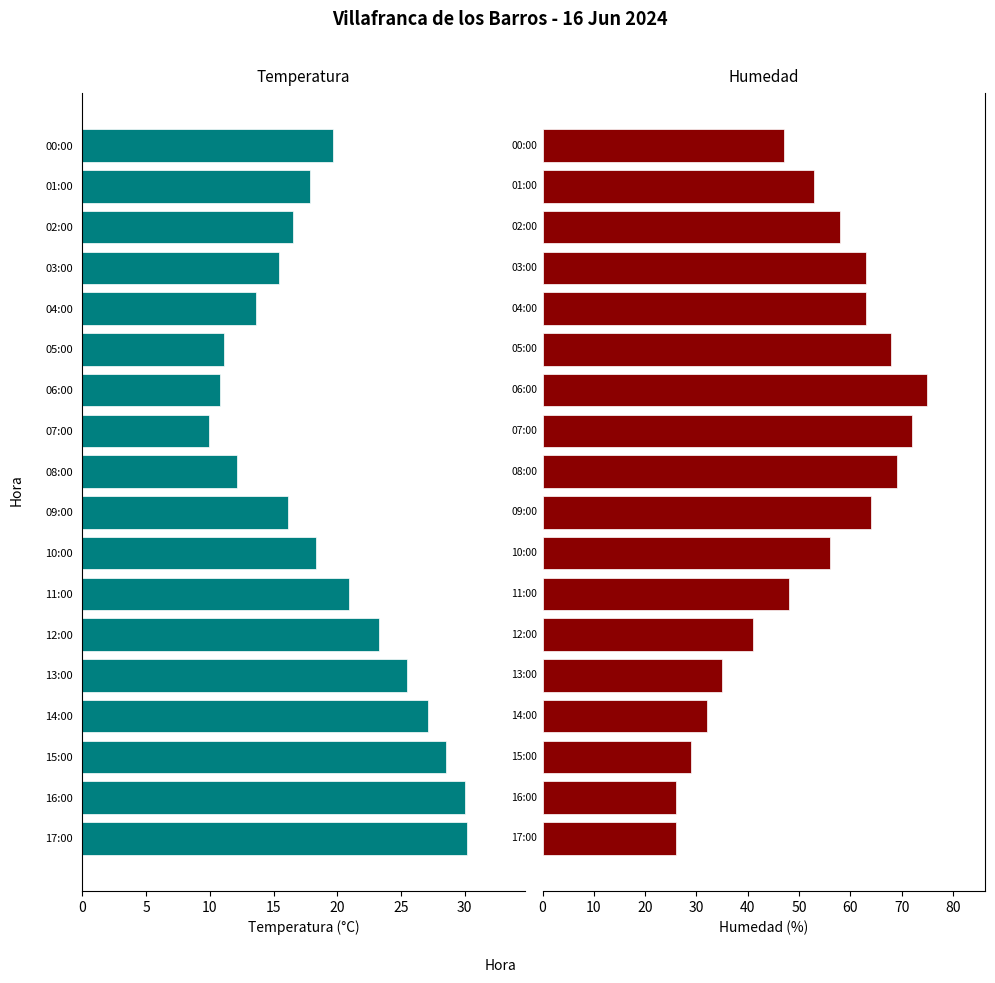

What is the highest value of the Temperatura (°C) series?

30.2